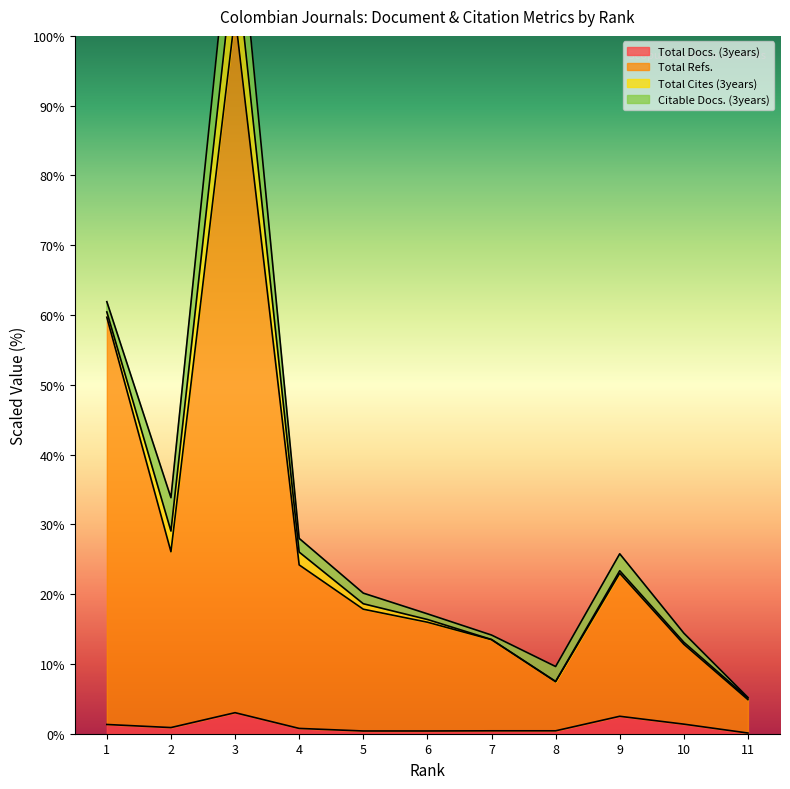

Where does the Total Refs. series first go above 17?

1